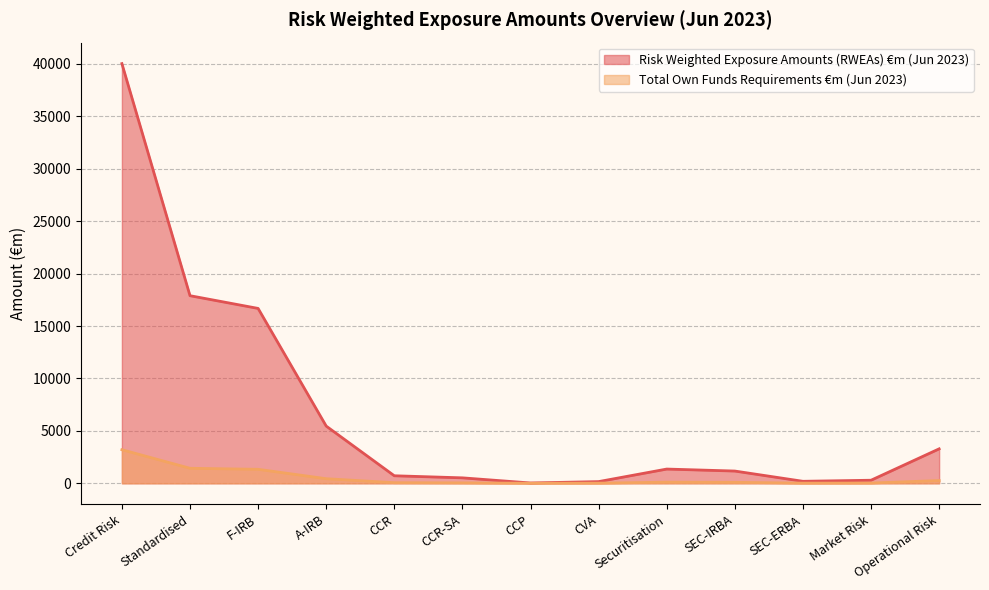

What is the maximum value for Risk Weighted Exposure Amounts (RWEAs) €m (Jun 2023)?

40033